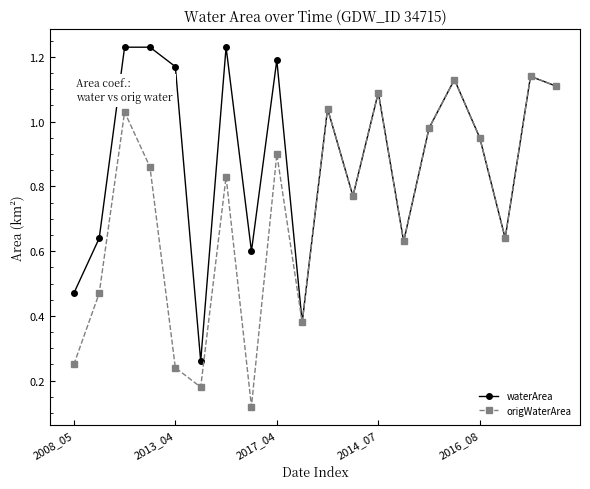

Rank the series by their maximum value, from lowest to highest.

origWaterArea, waterArea